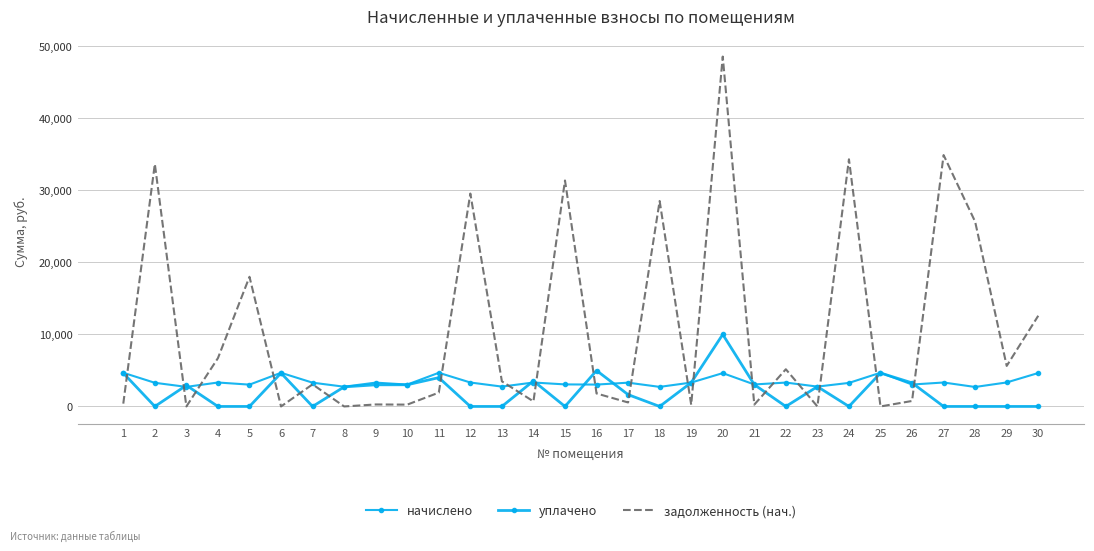

True or false: уплачено and задолженность (нач.) cross at least once.

True